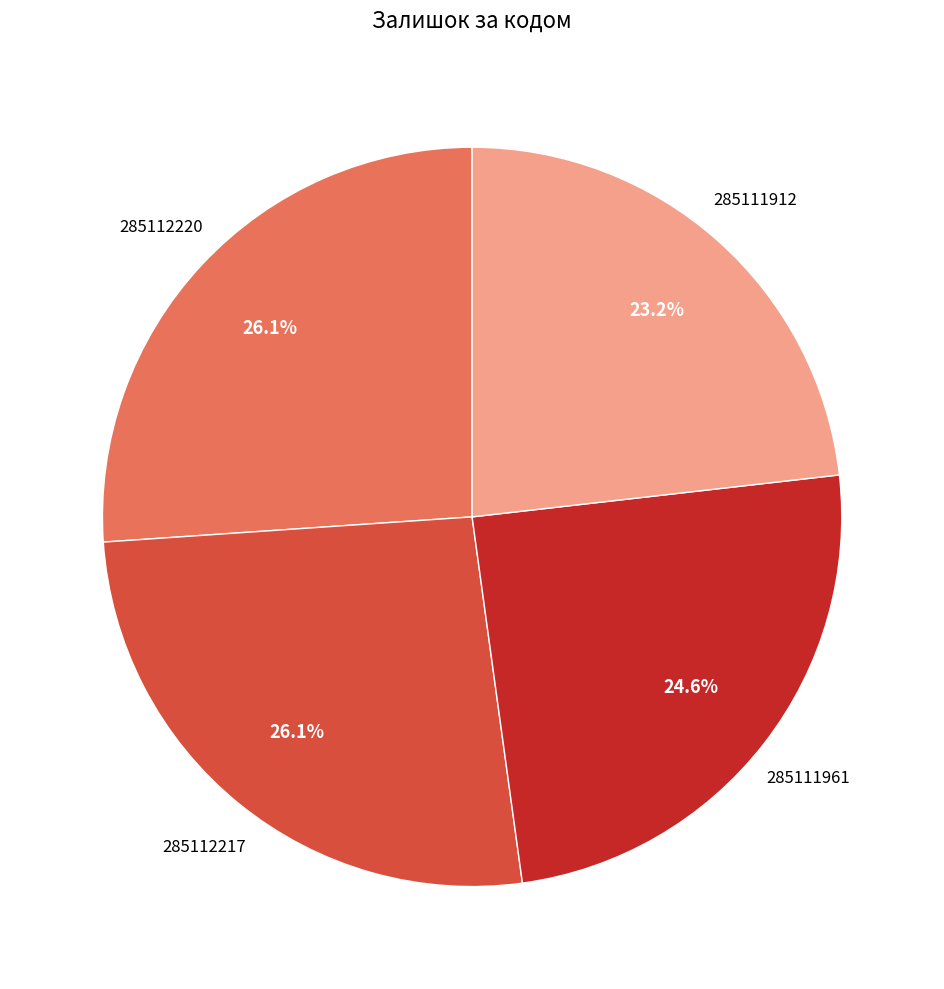

To the nearest percent, what percentage of the pie is 285112220?

26%